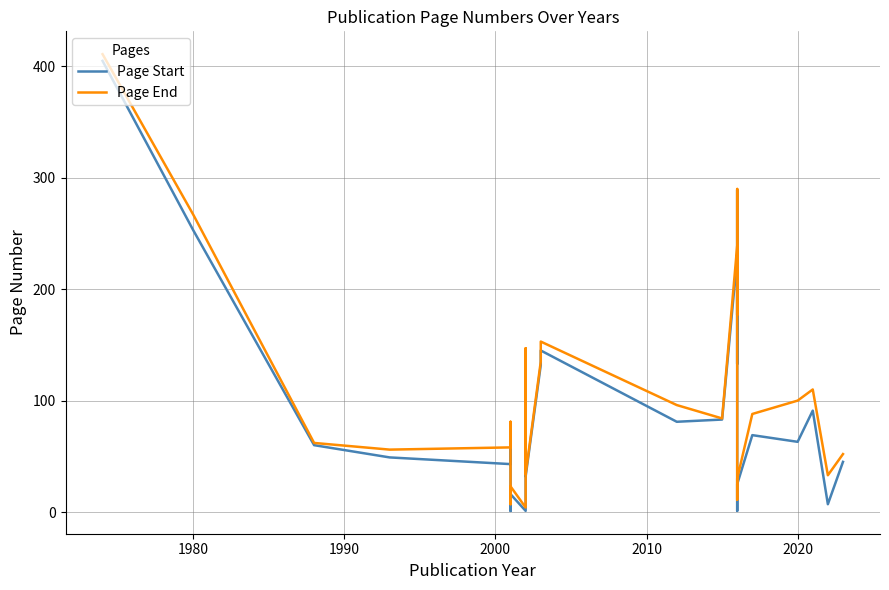

What is the minimum value shown in the chart?

1